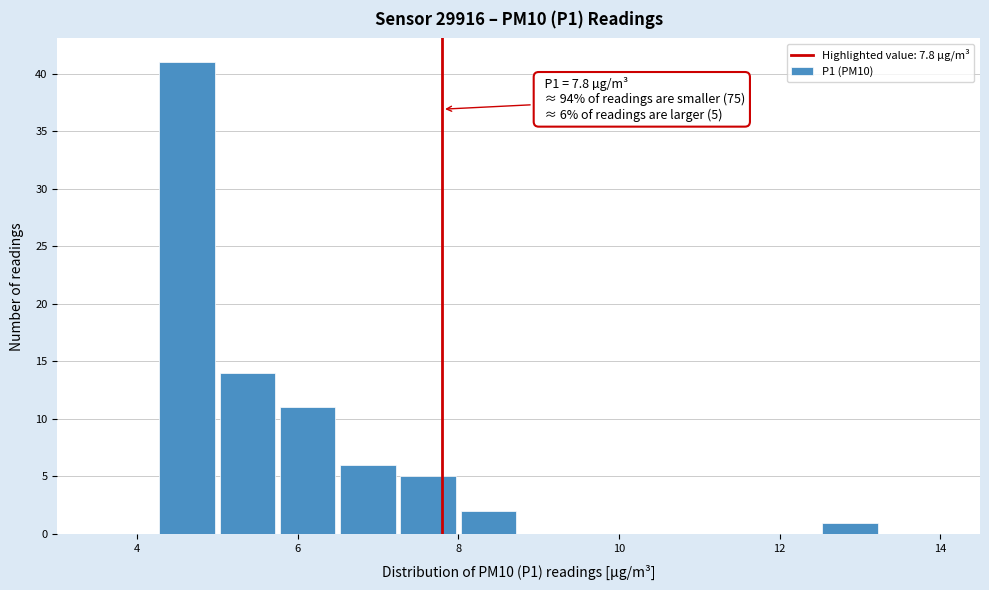

Around what value on the x-axis is the tallest bar? Give the approximate position of its centre, as read against the axis.

4.6